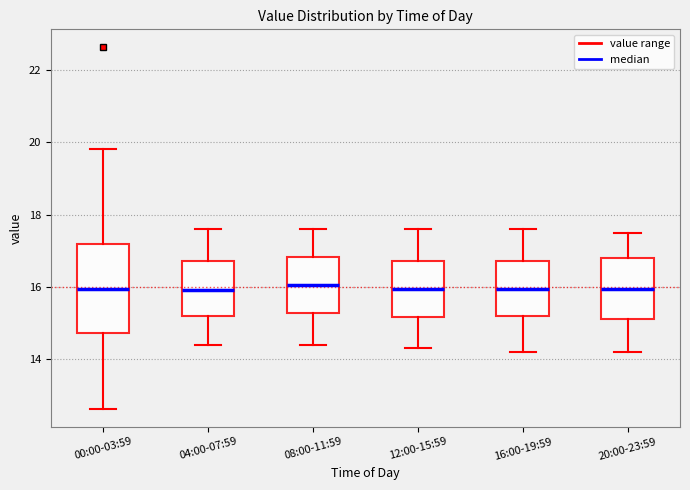

Comparing the boxes themselves (not the whiskers), which one is the tallest?

00:00-03:59